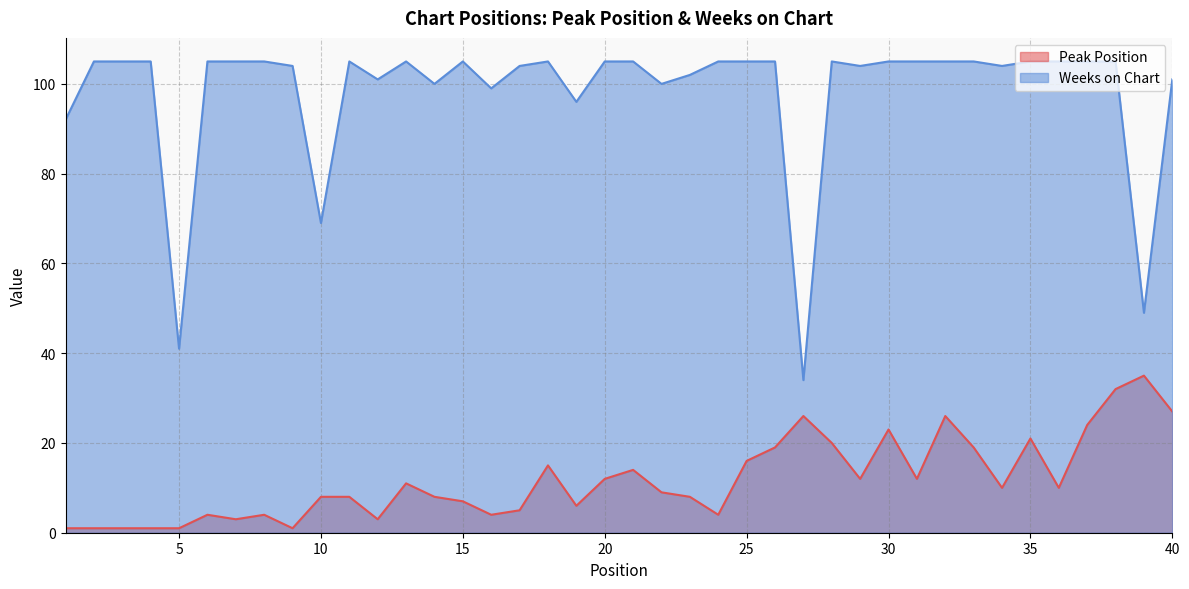

At which category is the sum across all series the highest?

38